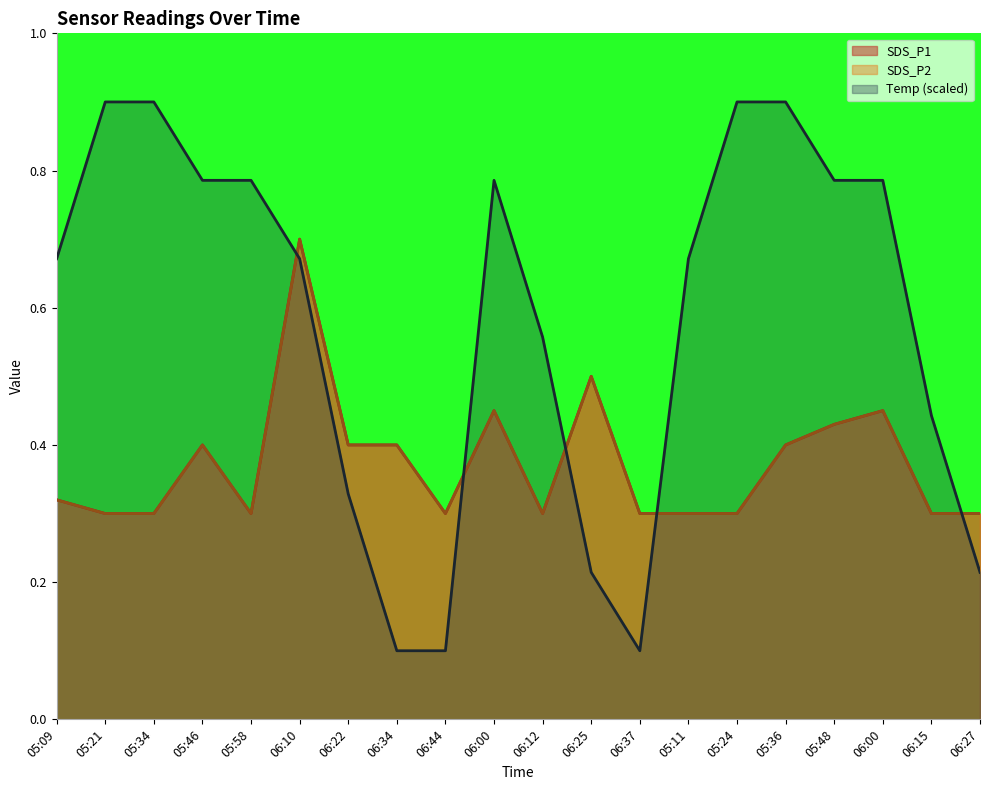

How many Temp values are between 0 and 1?

20